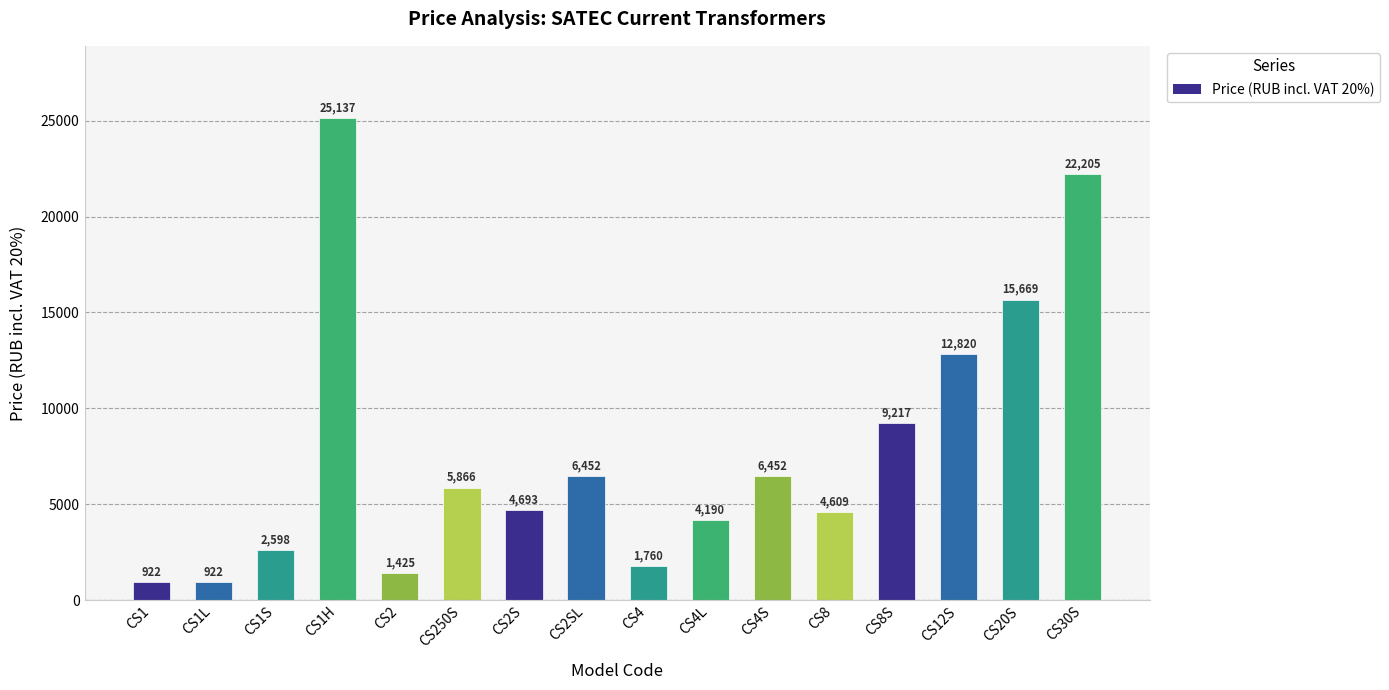

What is the minimum value shown in the chart?

922